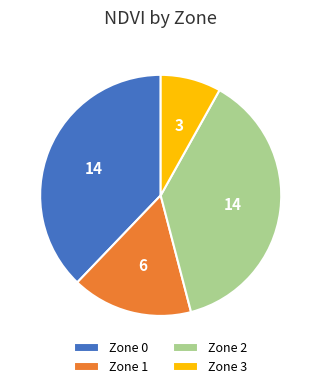

Count the number of slices in the pie.

4